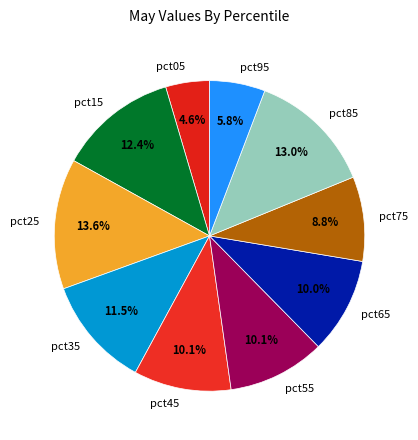

Is there any slice that represents more than half of the pie?

No